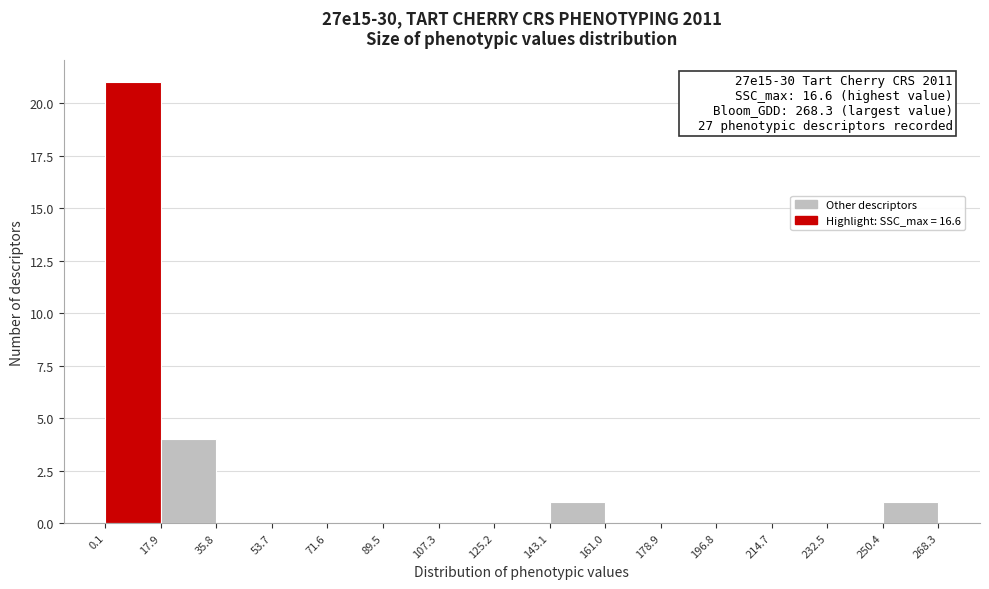

Which range on the x-axis has the tallest bar?

0.1 to 17.9